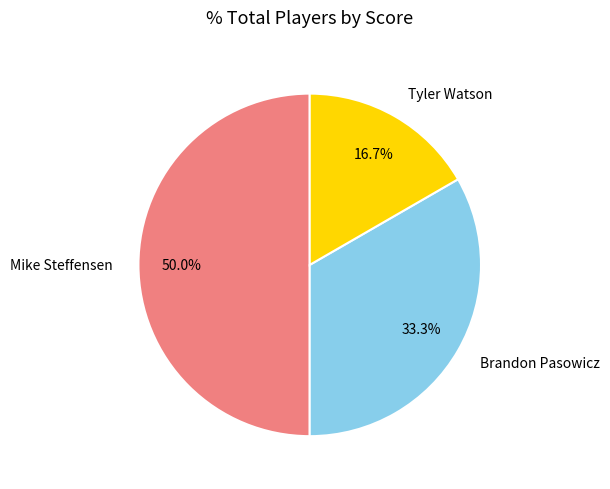

Is Brandon Pasowicz the majority of the pie?

No